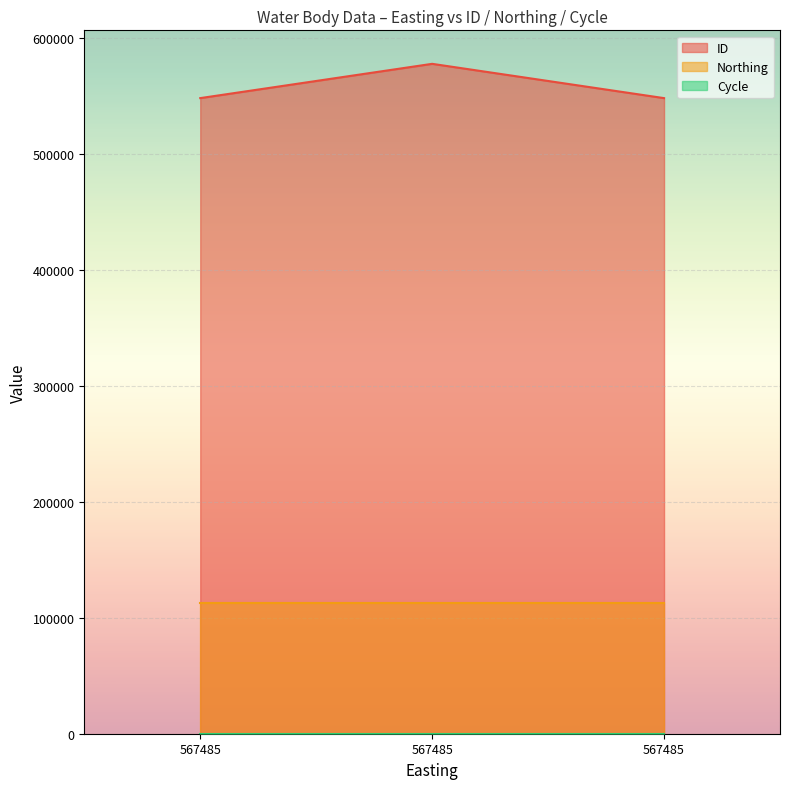

List the series in order of their overall mean, highest first.

ID, Northing, Cycle